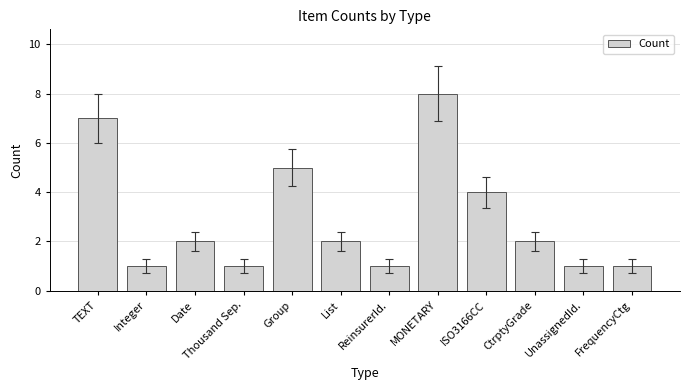

The chart shows a value of 2 at FrequencyCtg. True or false?

False